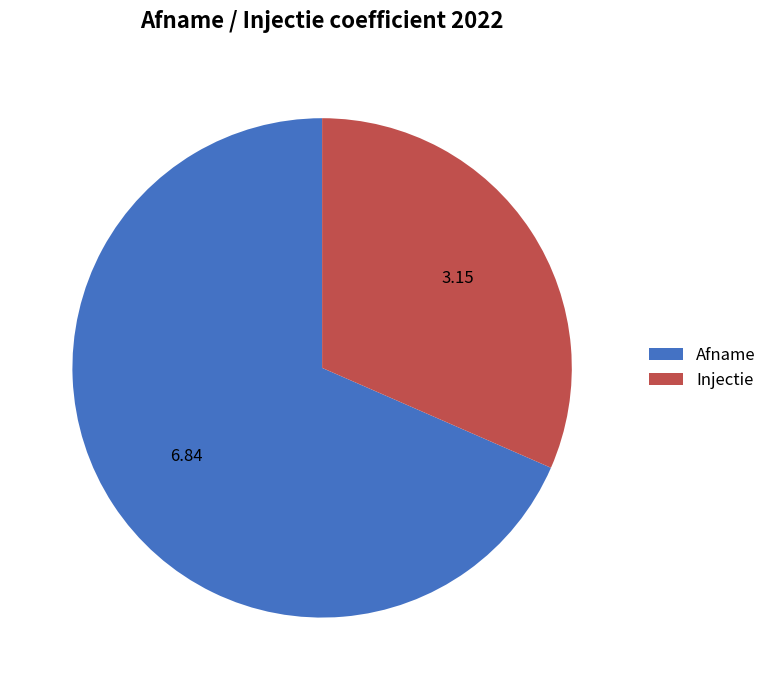

Rank the categories by value from lowest to highest.

Injectie, Afname